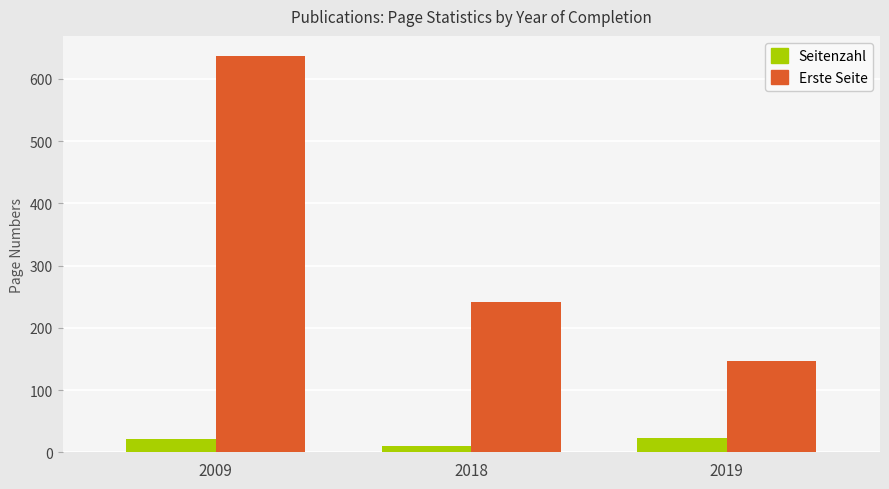

The Erste Seite series shows 147 at 2019. True or false?

True